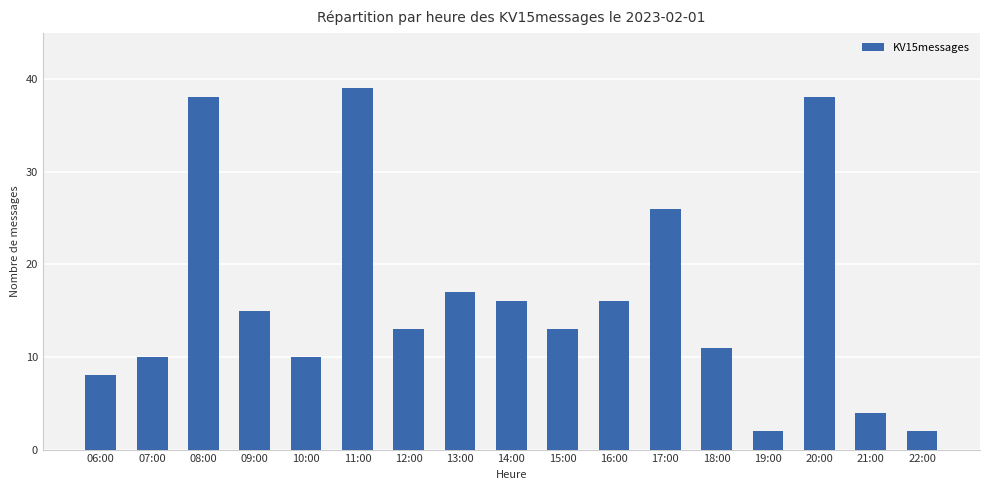

Reading left to right, what are all the values shown in this chart?

06:00=8	07:00=10	08:00=38	09:00=15	10:00=10	11:00=39	12:00=13	13:00=17	14:00=16	15:00=13	16:00=16	17:00=26	18:00=11	19:00=2	20:00=38	21:00=4	22:00=2